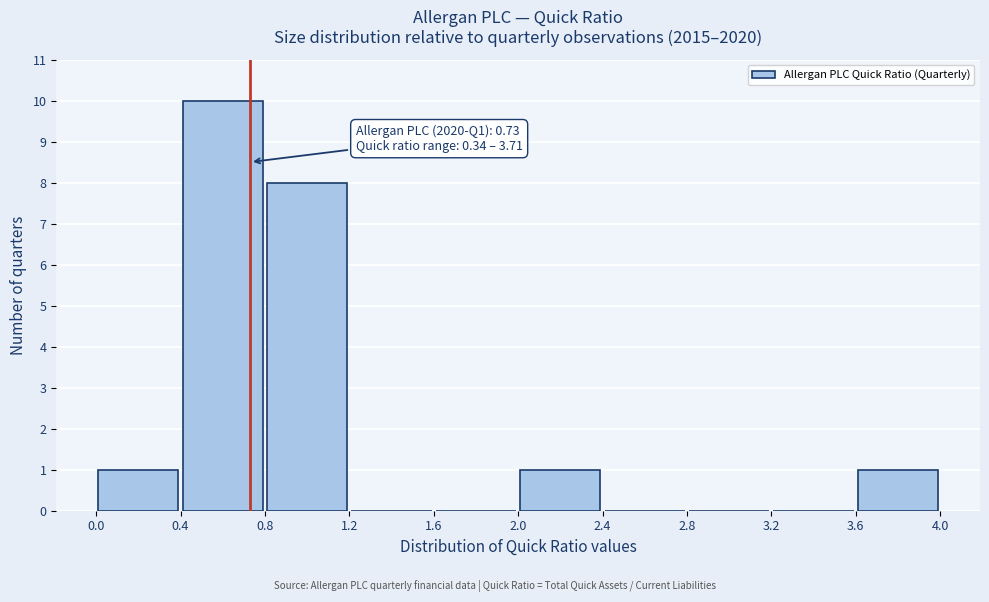

Over which range of the x-axis is the bar tallest?

0.4 to 0.8